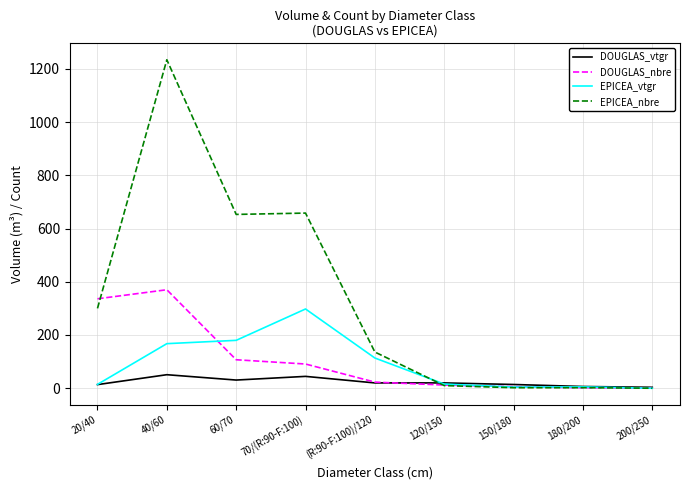

What is the difference between the second highest and minimum values in the DOUGLAS_vtgr series?

41.0